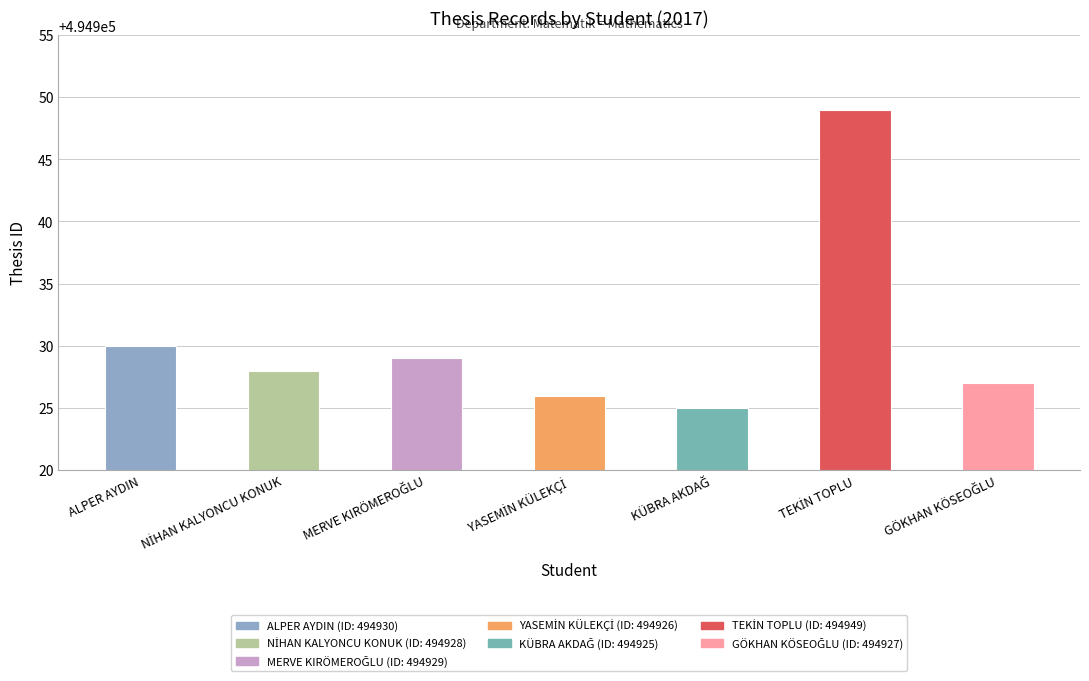

Reading left to right, what are all the values shown in this chart?

494930	494928	494929	494926	494925	494949	494927